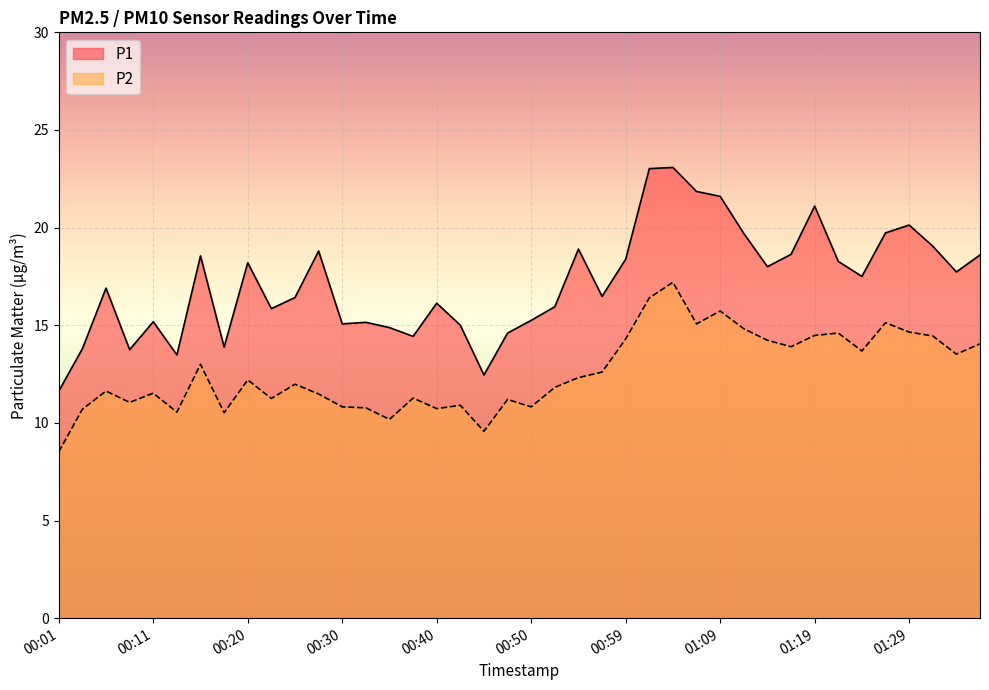

How many lines are shown in the chart?

2